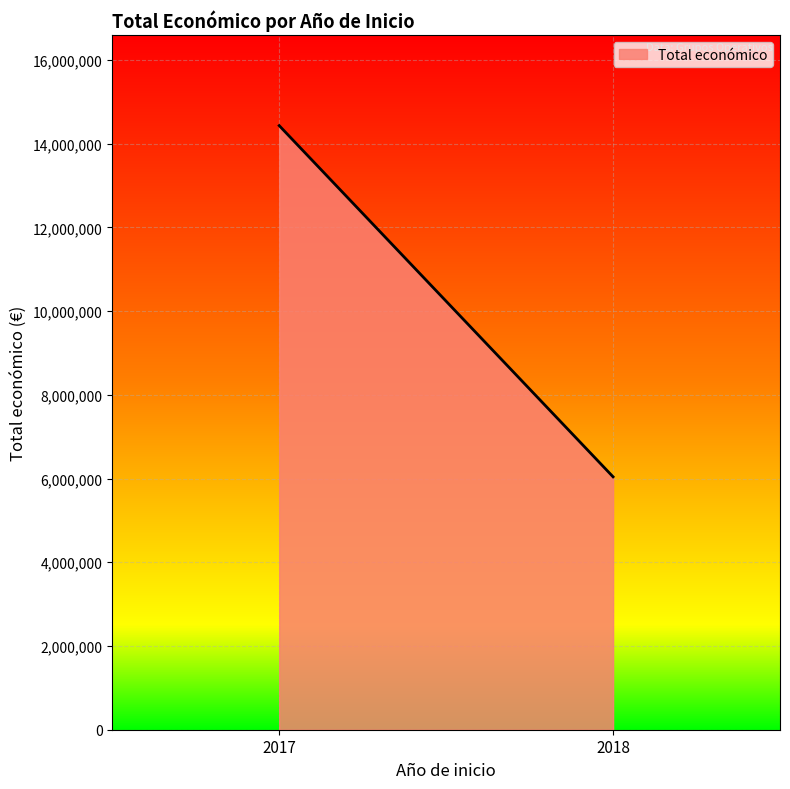

What is the difference between the maximum and minimum values?

8389380